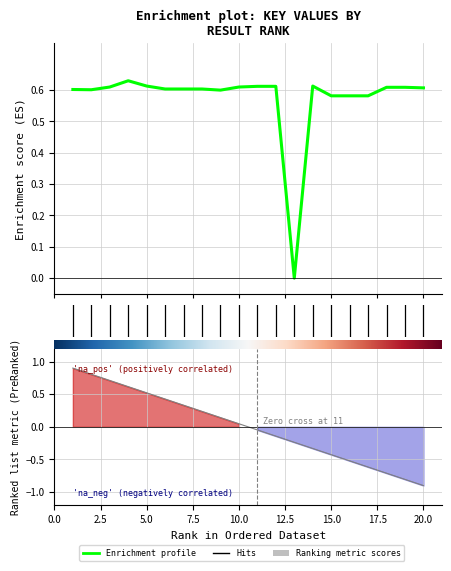

Count the values in the range 0 to 1.

20